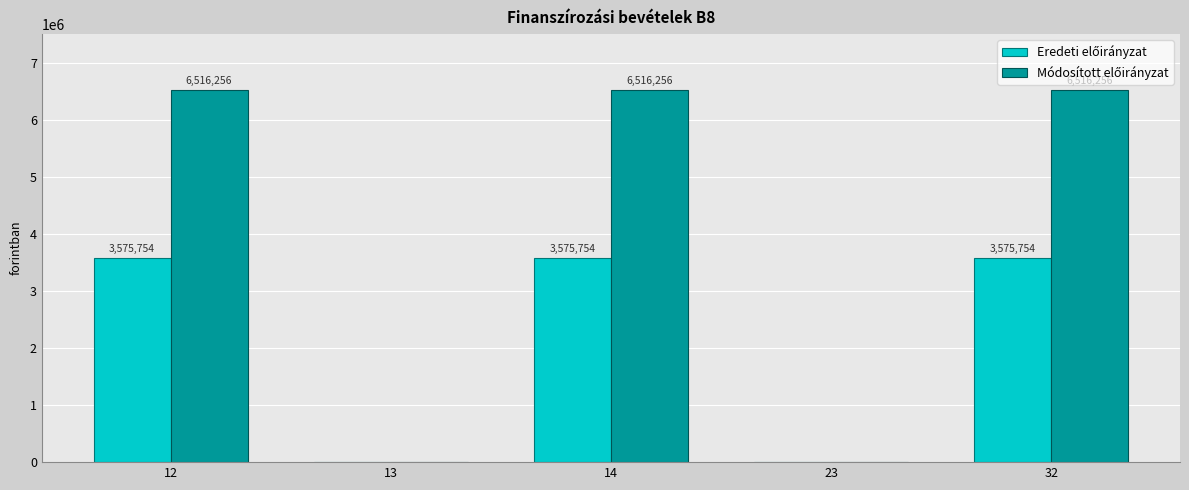

What is the maximum value shown in the chart?

6516256